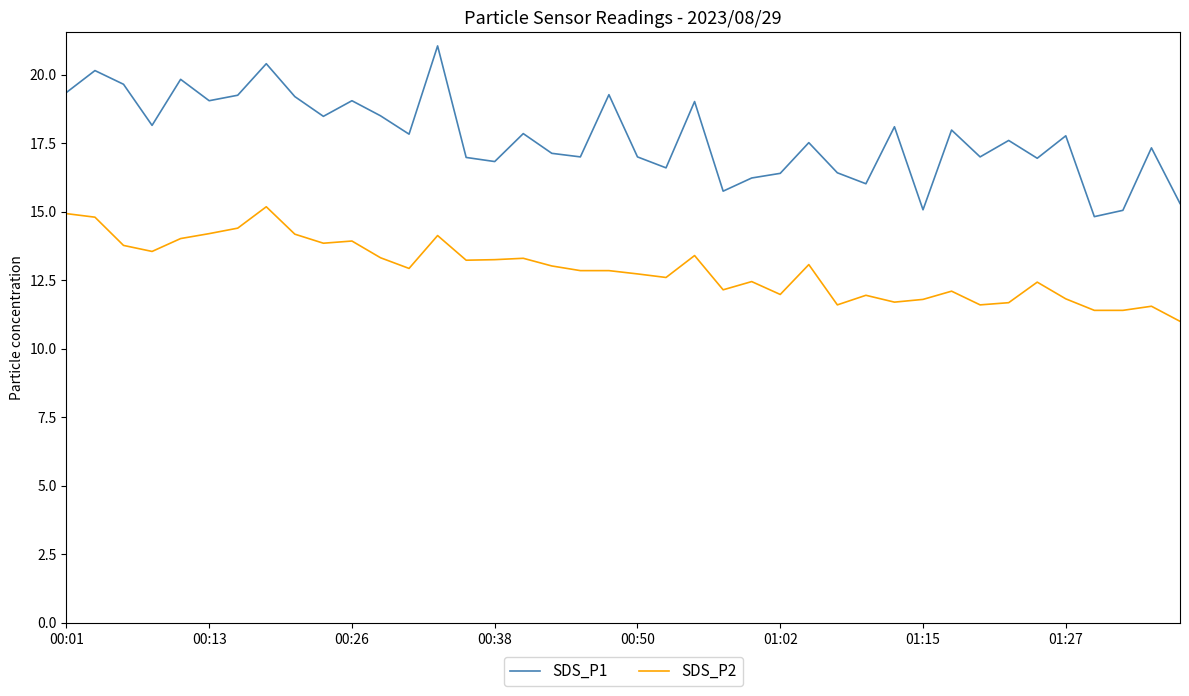

List the series in order of their overall mean, highest first.

SDS_P1, SDS_P2